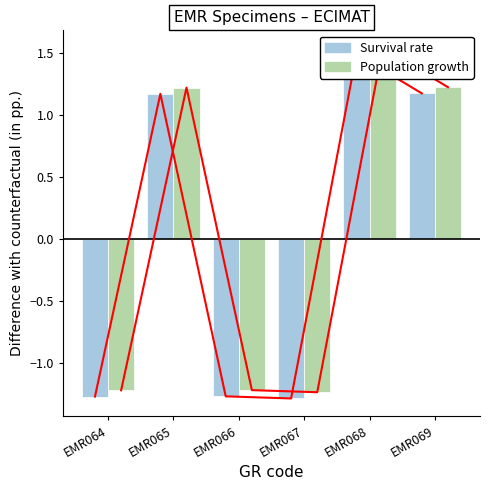

At how many categories does at least one series exceed 0?

3